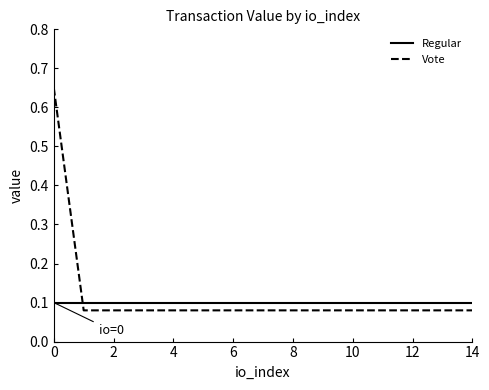

What is the difference between the maximum and minimum values in the Vote series?

0.6